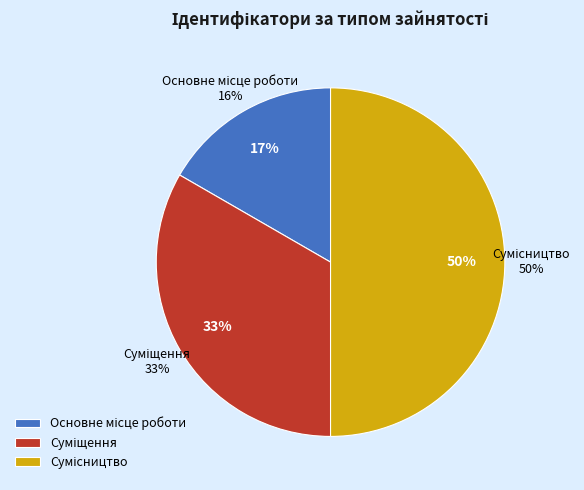

To the nearest percent, what portion does Основне місце роботи represent?

17%